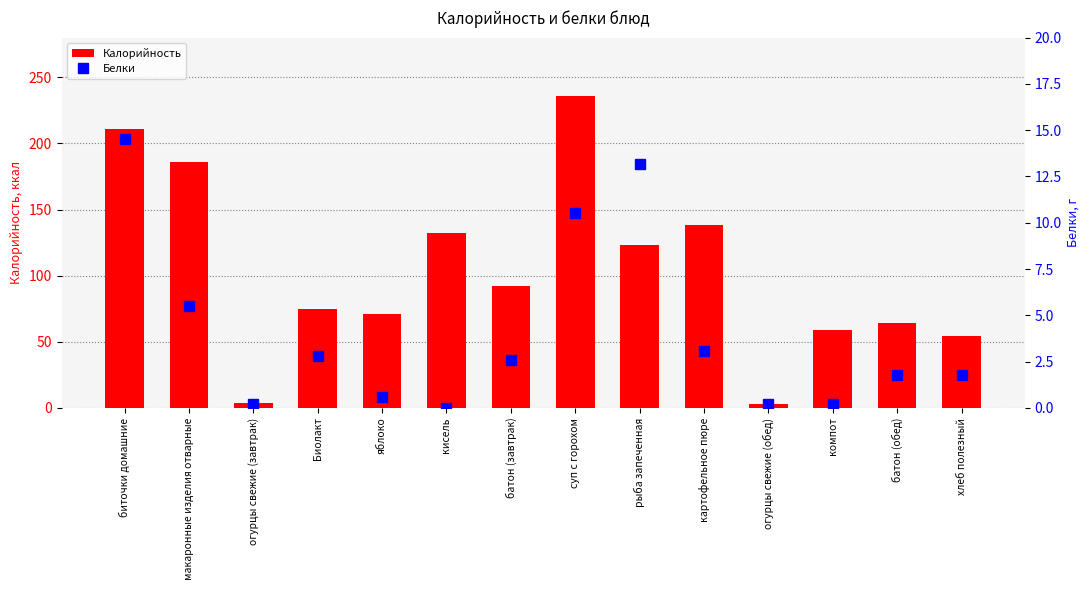

Is it true that Калорийность equals 123.0 at рыба запеченная?

True